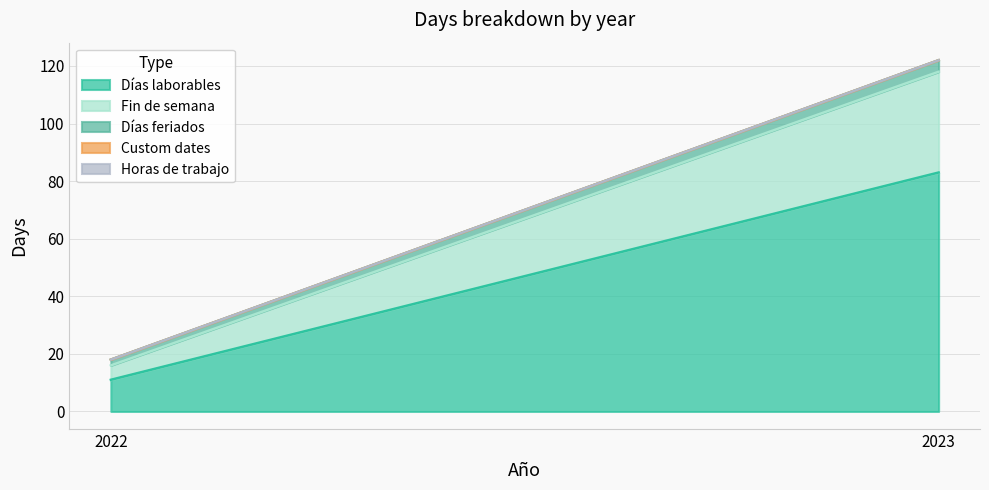

At which category is the sum across all series the highest?

2023